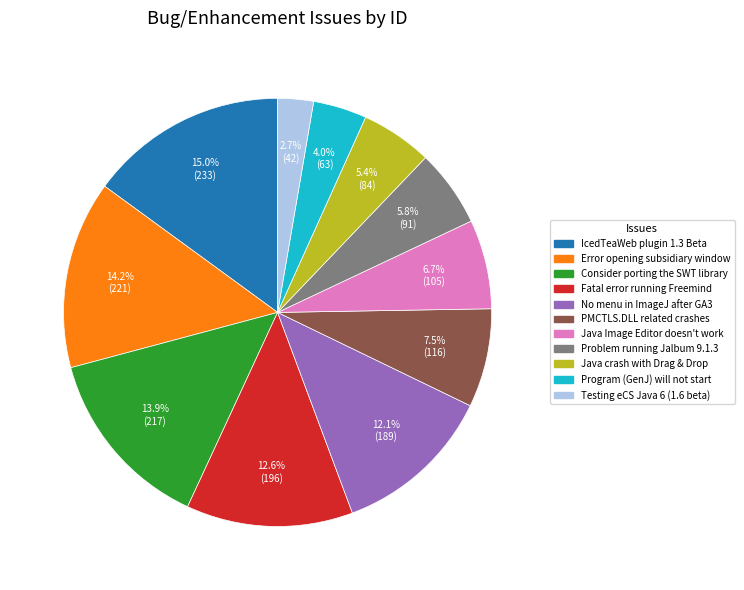

Does IcedTeaWeb plugin 1.3 Beta account for over 50% of the chart?

No